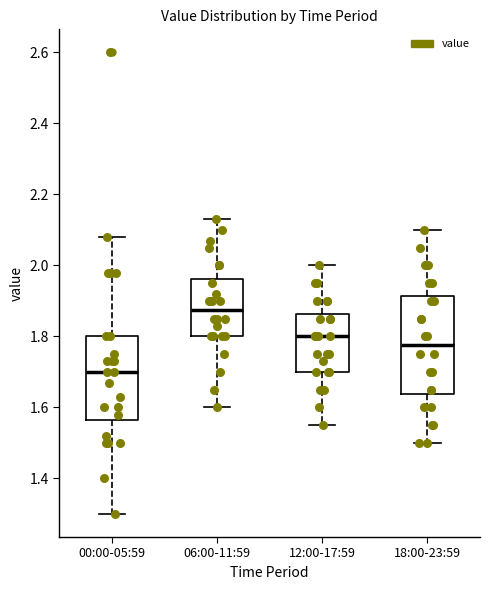

Which box has the lowest median line?

00:00-05:59